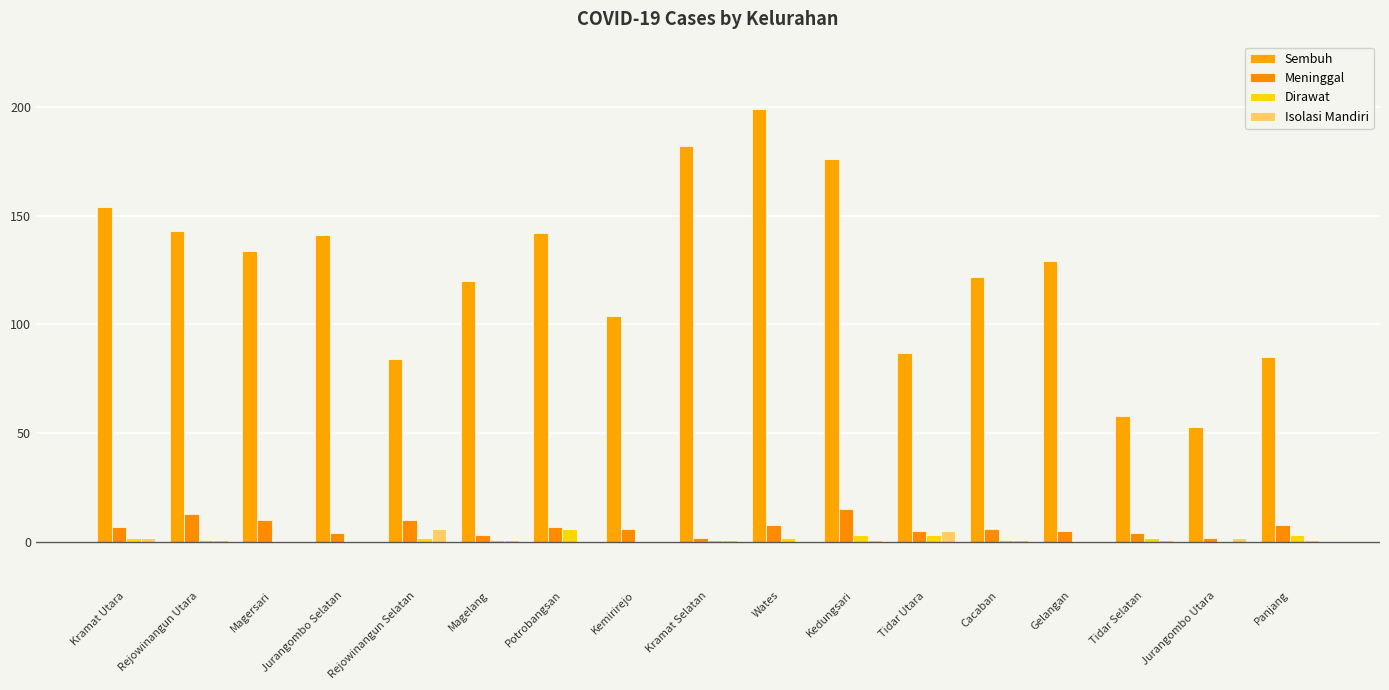

What is the average value of the Sembuh series?

124